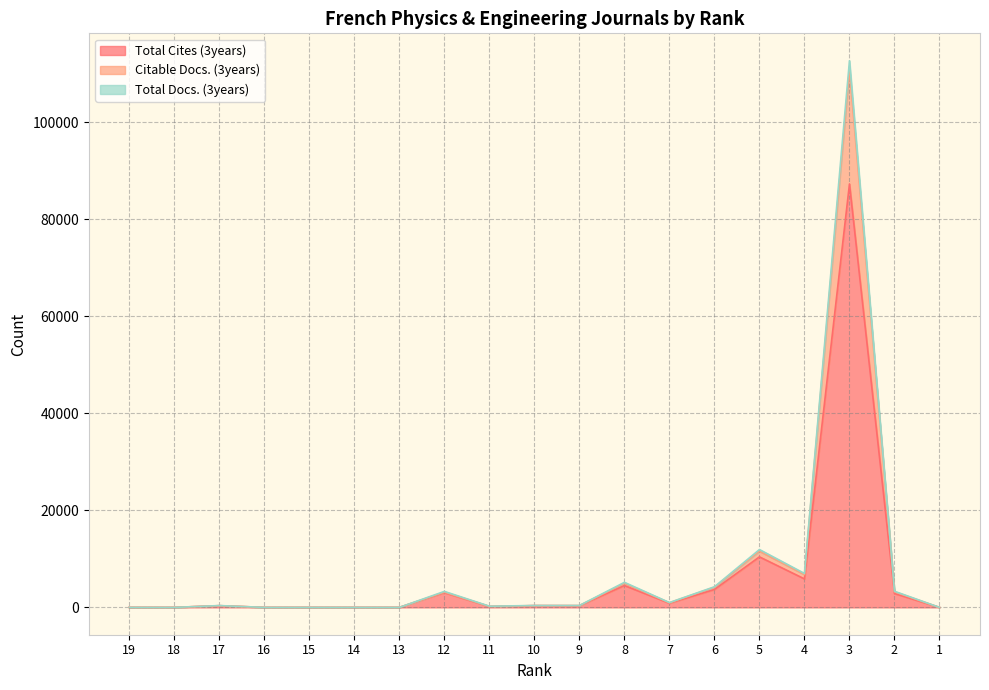

Where is Total Docs. (3years) nearest to the value 56335?

5